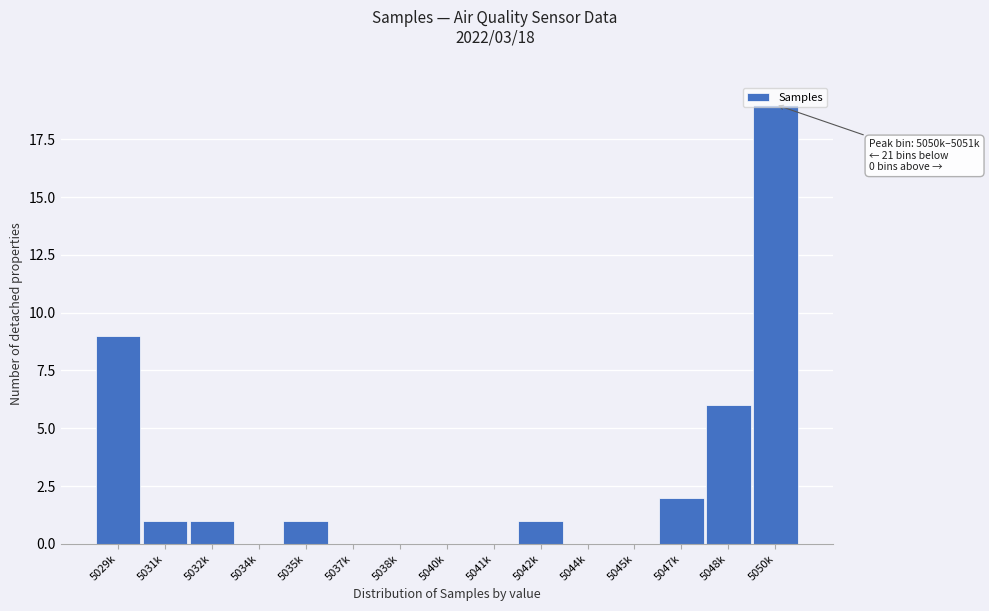

True or false: the data shows 1 at 5042k.

True